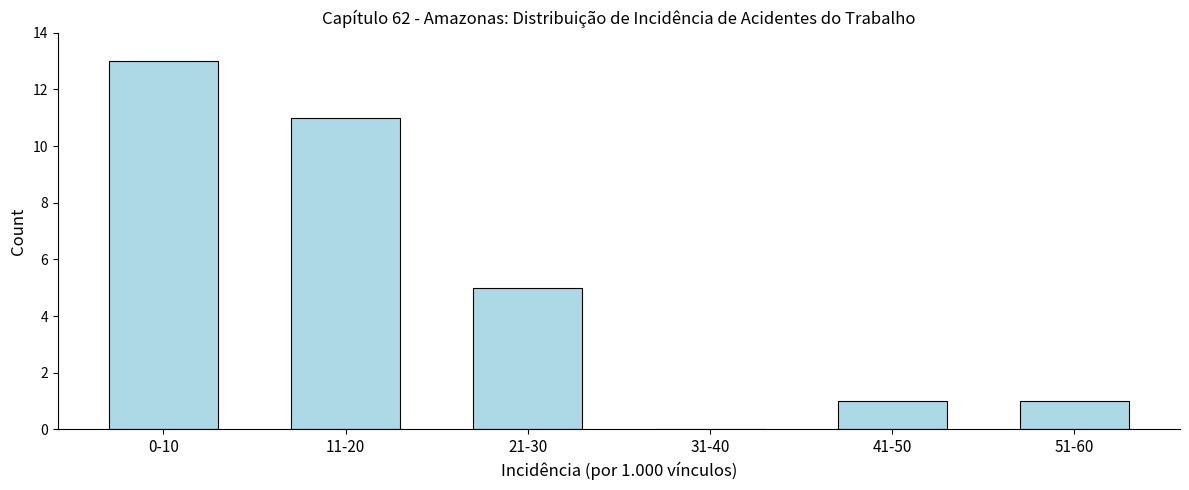

Reading left to right, transcribe all the data shown in this chart.

0-10=13	11-20=11	21-30=5	31-40=0	41-50=1	51-60=1